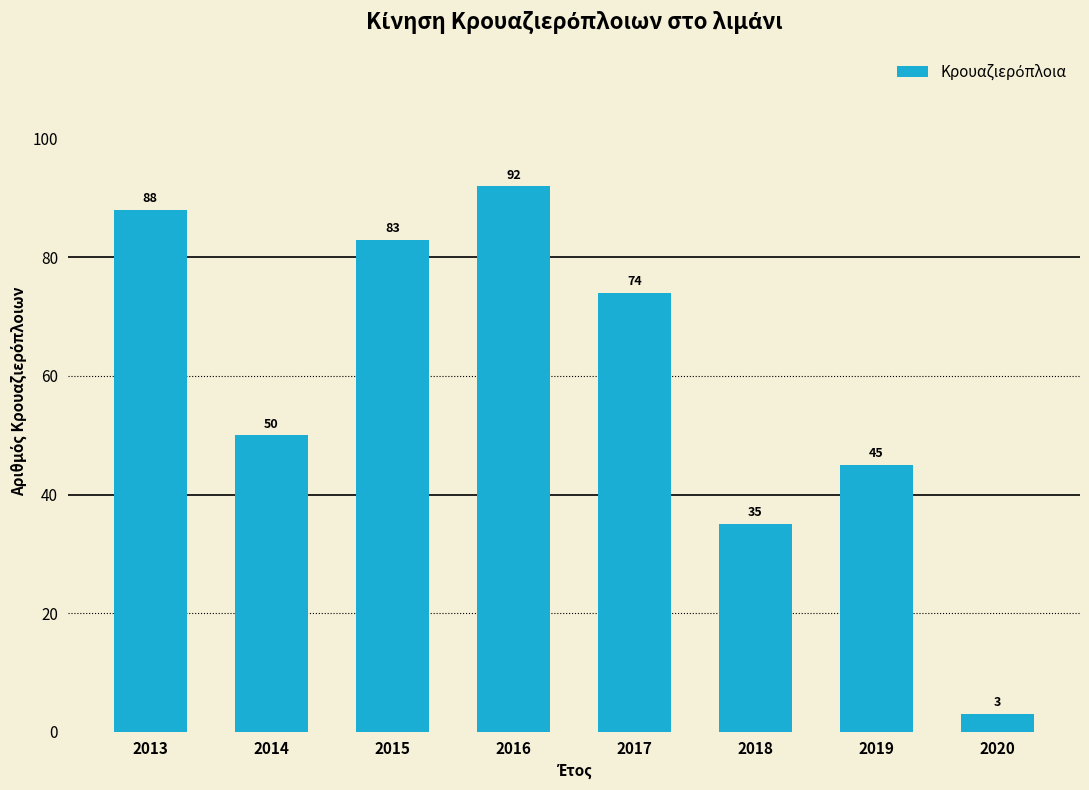

The chart shows a value of 44 at 2013. True or false?

False